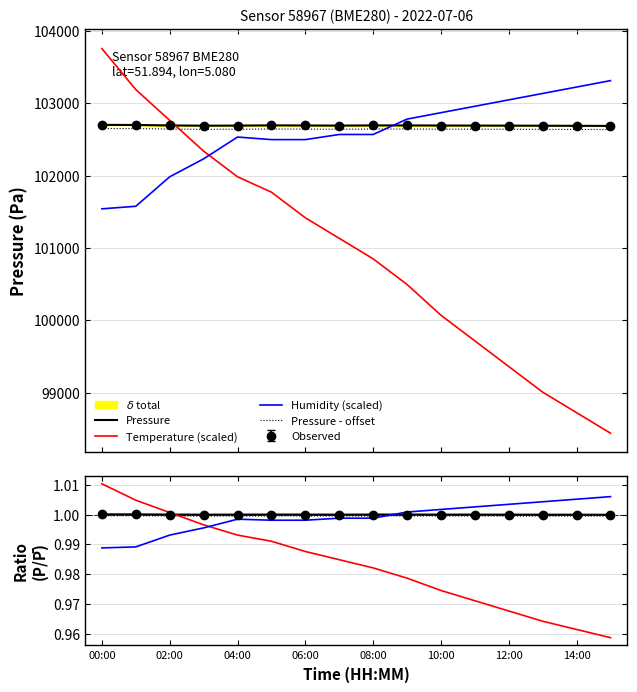

Reading left to right, transcribe all the data shown in this chart.

temperature: 103754.1	103187.6	102762.6	102337.7	101983.6	101771.1	101417.0	101133.7	100850.4	100496.3	100071.4	99717.3	99363.2	99009.1	98725.8	98442.5
humidity: 1.0	1.0	1.0	1.0	1.0	1.0	1.0	1.0	1.0	1.0	1.0	1.0	1.0	1.0	1.0	1.0
pressure_norm: 102700.2	102699.1	102692.8	102689.1	102690.4	102693.8	102692.0	102690.4	102693.1	102693.1	102691.5	102690.8	102689.9	102688.7	102687.5	102686.3